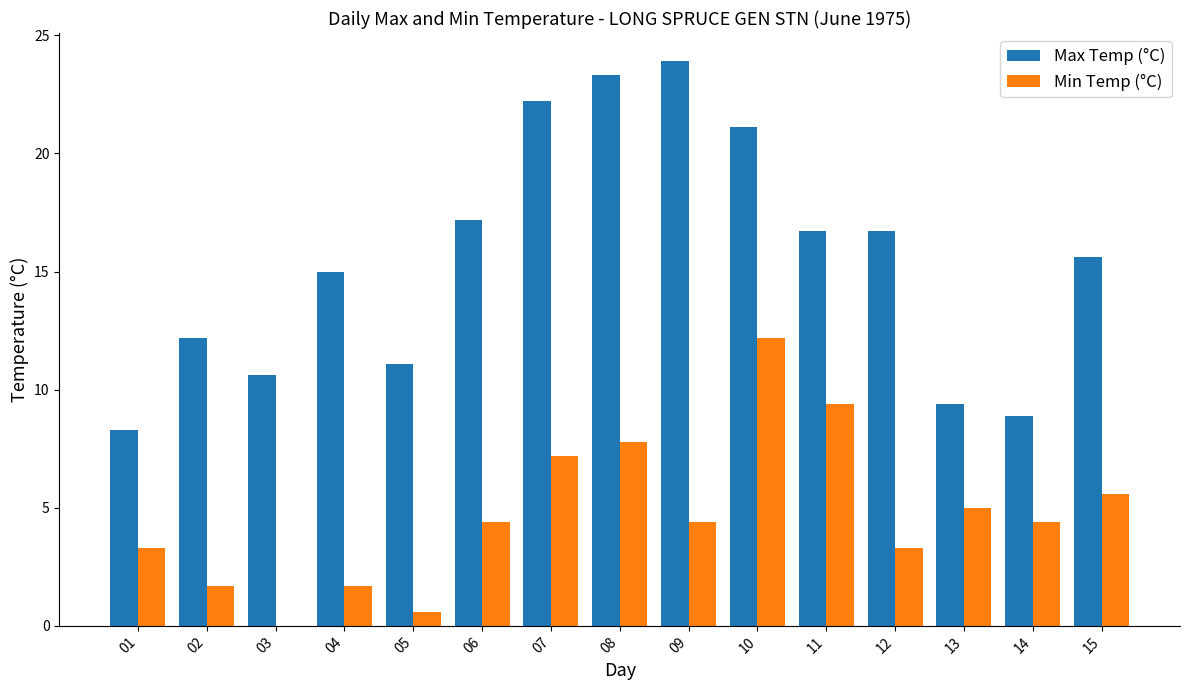

What is the sum of all Max Temp (°C) values?

232.2